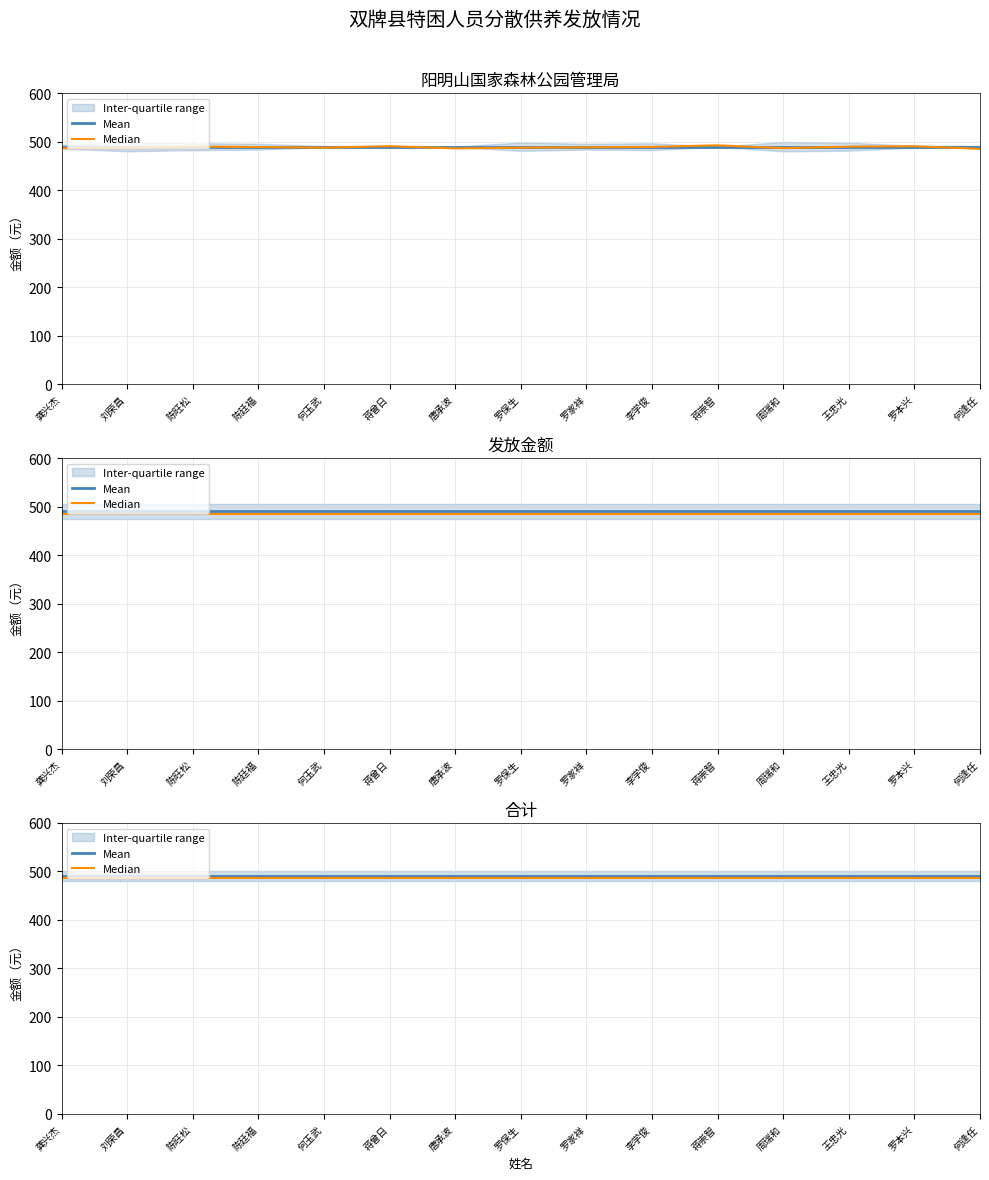

Where is Median nearest to the value 487?

龚兴杰